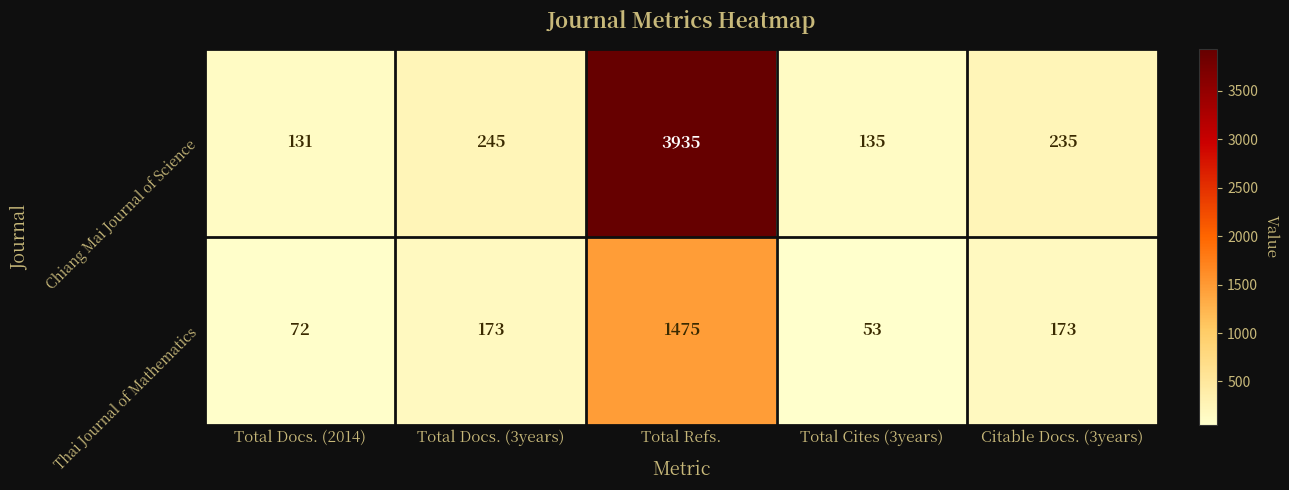

List the series in order of their overall mean, lowest first.

Thai Journal of Mathematics, Chiang Mai Journal of Science